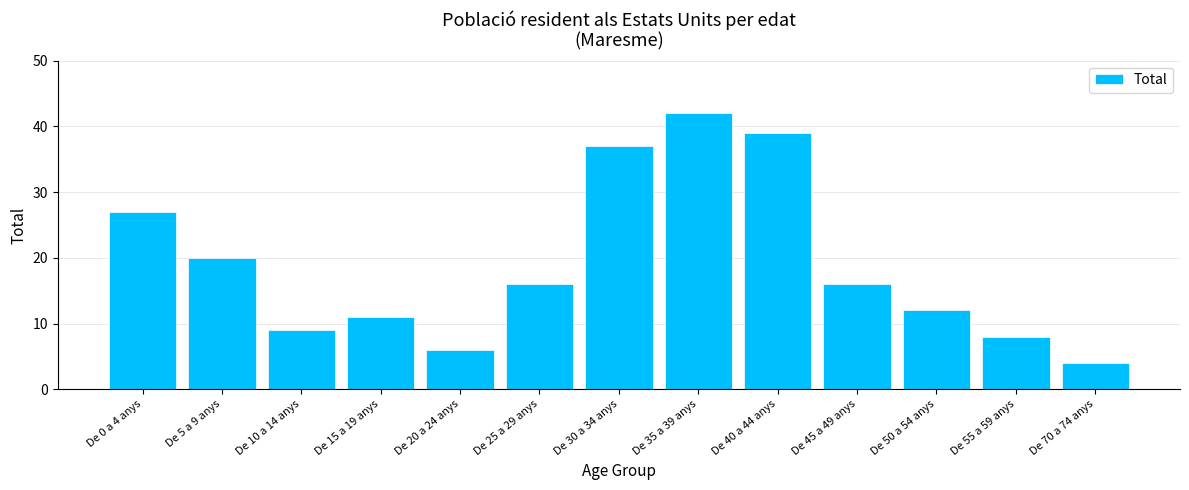

Reading left to right, extract all data points from this chart.

27	20	9	11	6	16	37	42	39	16	12	8	4